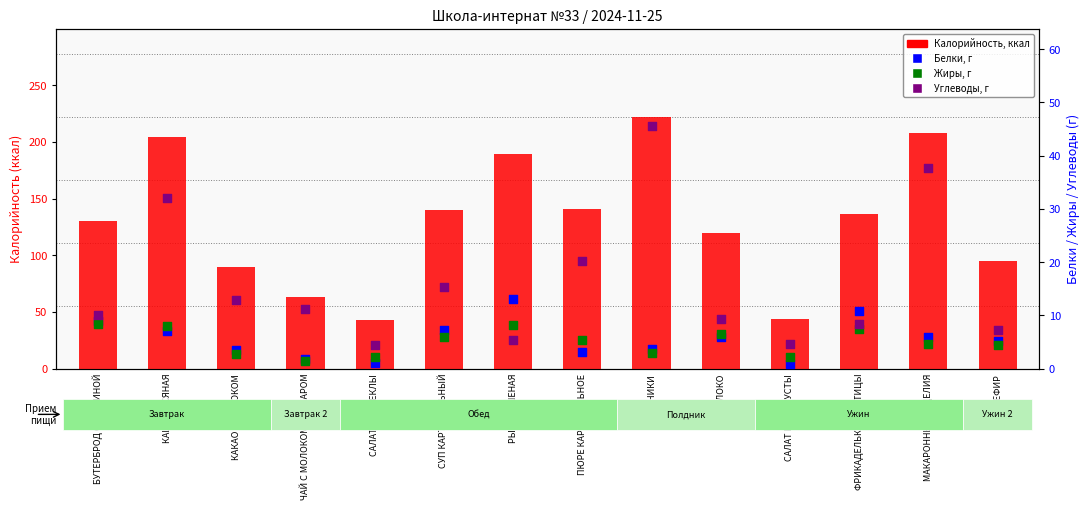

Which series contains the highest Y value?

Калорийность